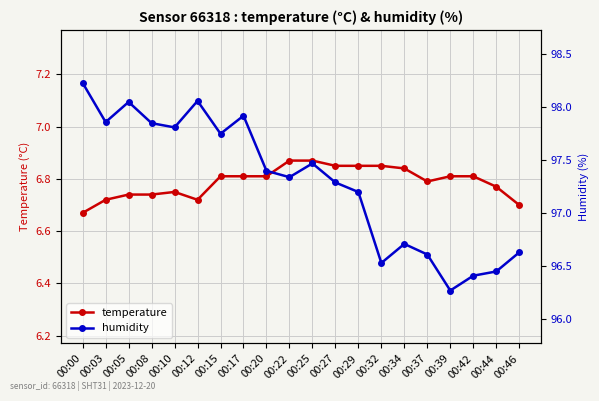

How many lines are shown in the chart?

2